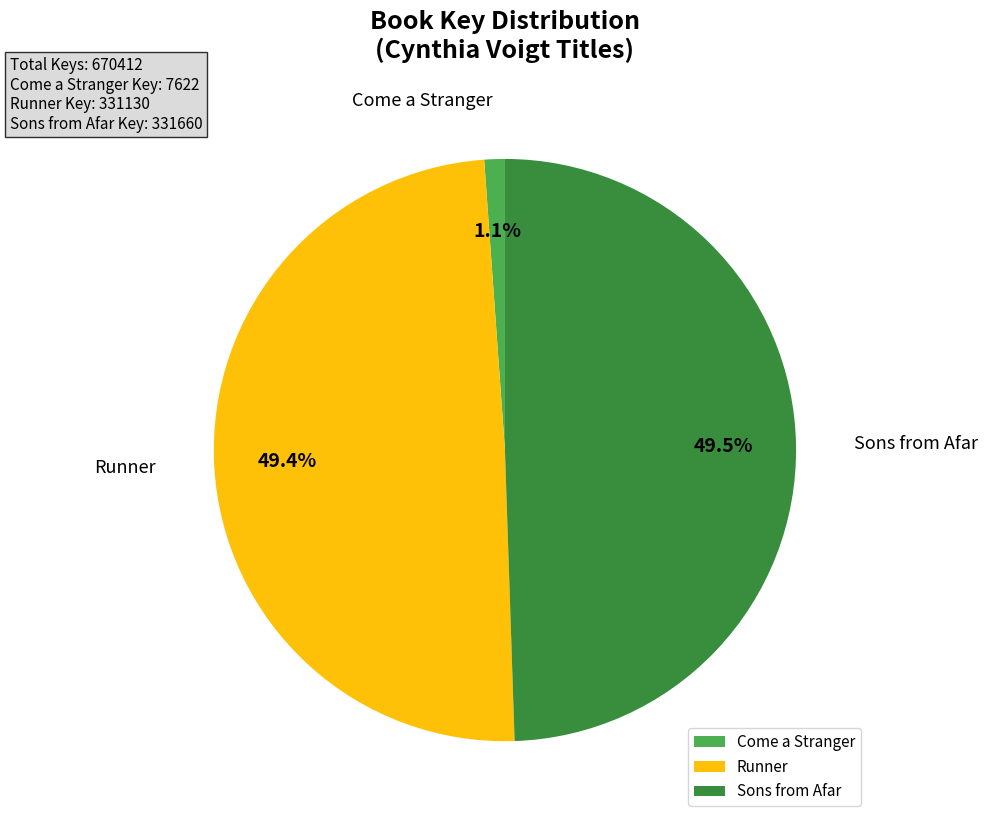

What is the smallest slice in the pie chart?

Come a Stranger